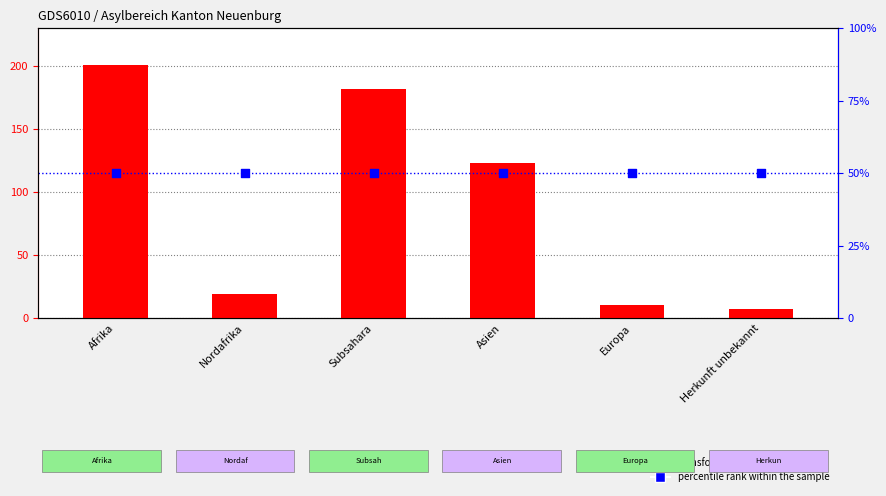

Which series has the largest total across all categories?

transformed count